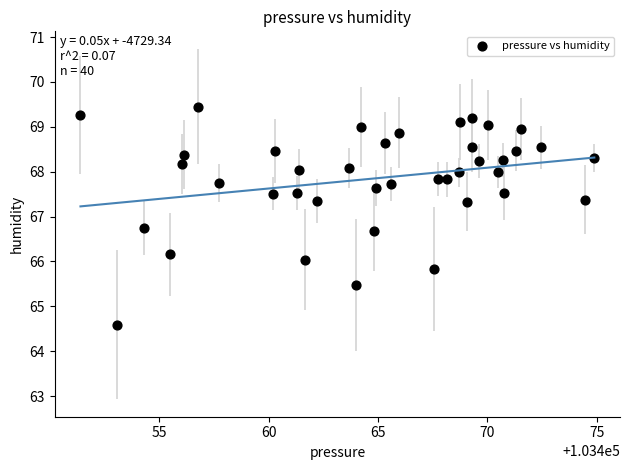

What is the range of X values (max minus min)?

23.5